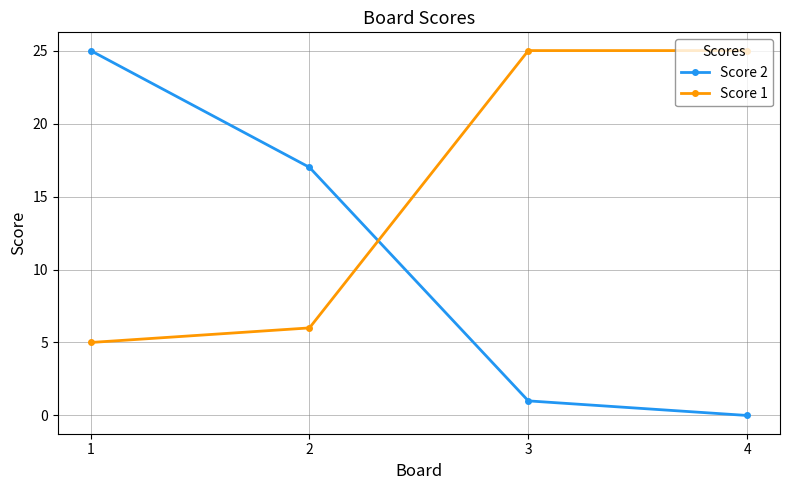

Does the chart display data point markers on the line(s)?

Yes